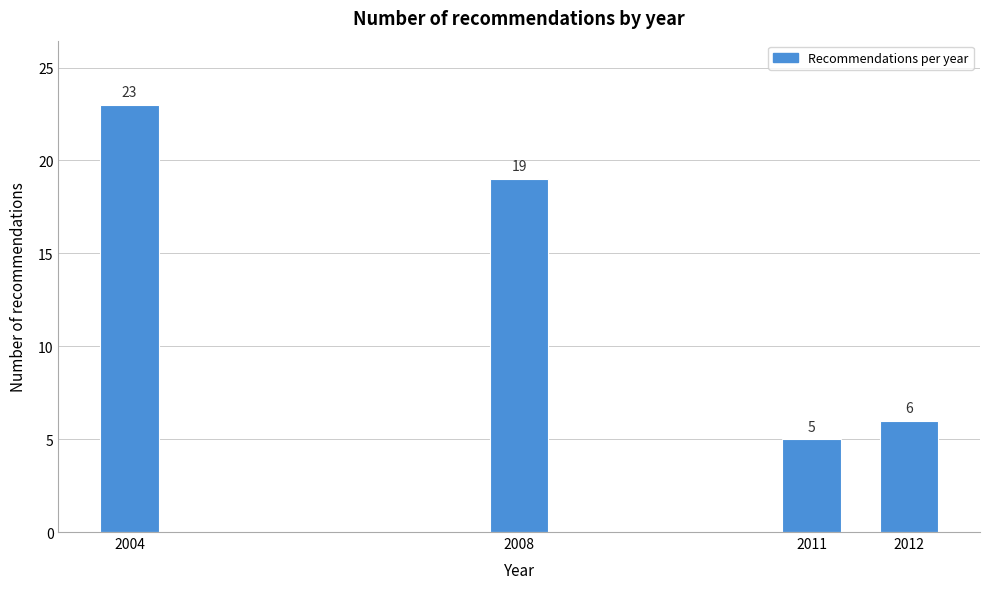

Reading right to left, transcribe all the data shown in this chart.

6	5	19	23